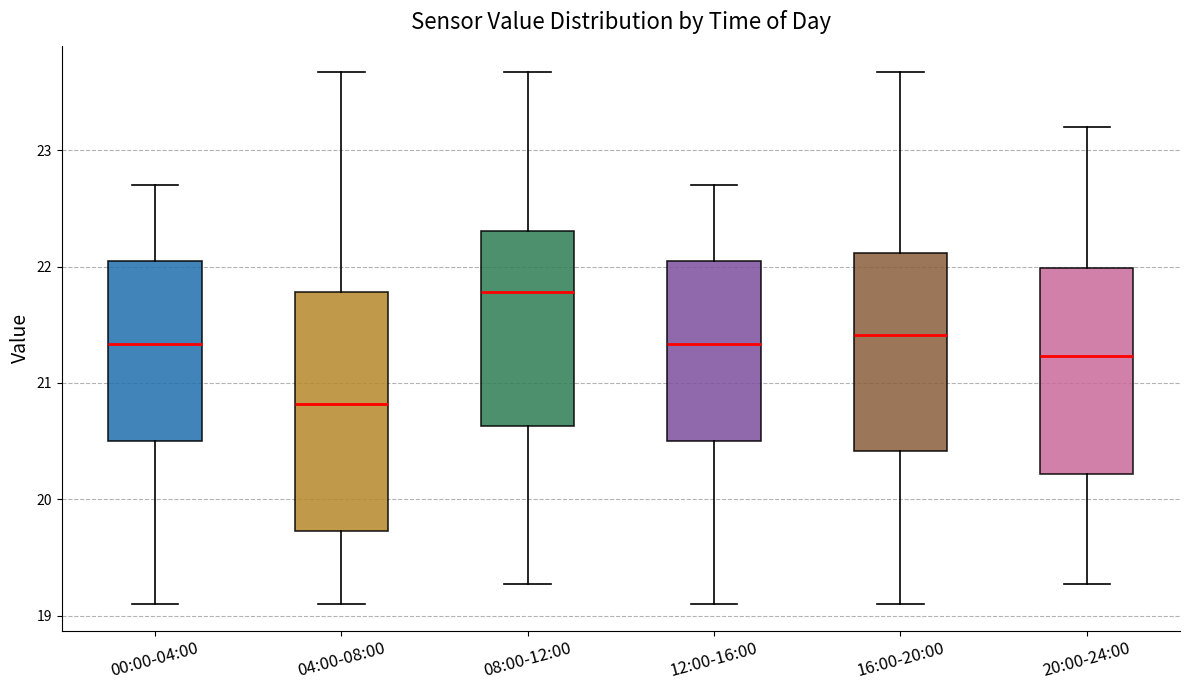

Where is the upper edge of the box for 20:00-24:00 on the y-axis? The values are not printed on the chart, so give them approximately, as read against the axis.

22.0